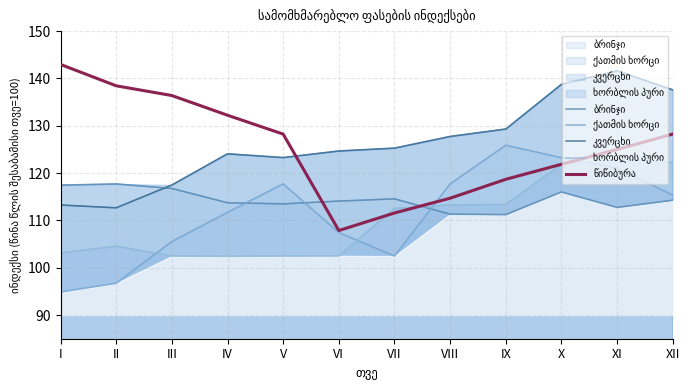

True or false: კვერცხი has more than 0 interior local peaks.

True